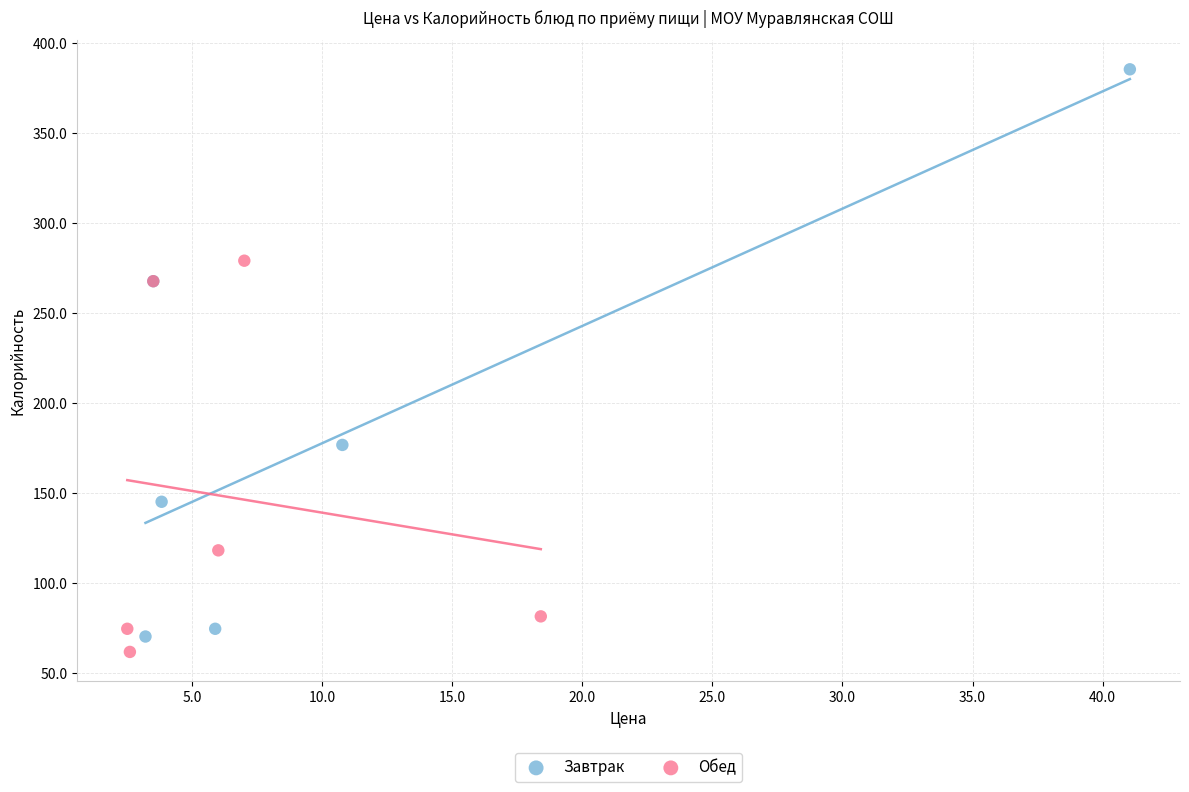

Which series has the widest spread of Y values?

Завтрак